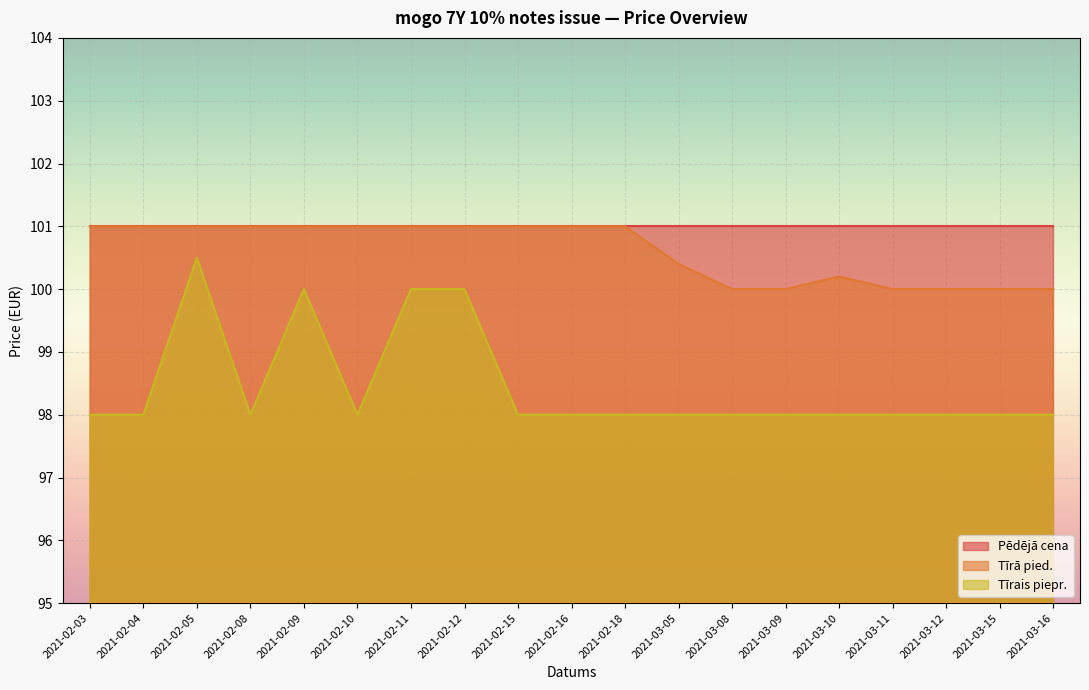

At which label does Tīrā pied. reach its minimum?

2021-03-08